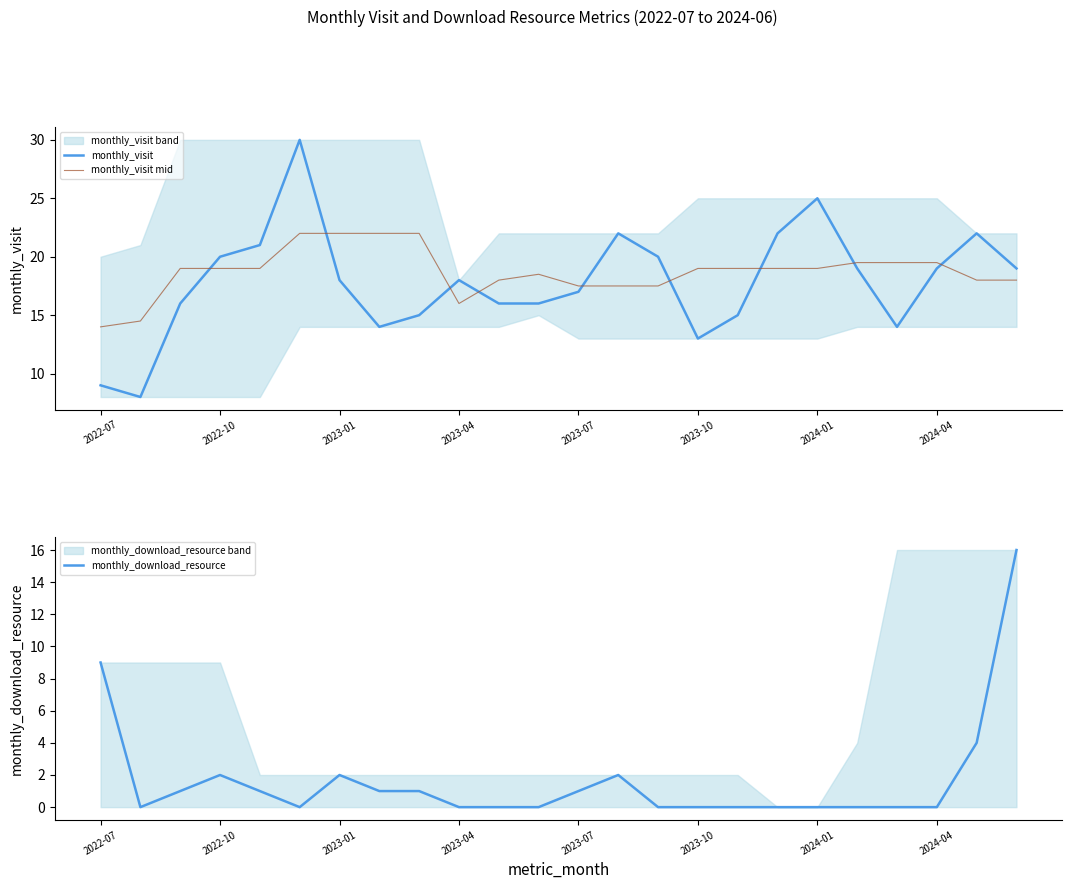

True or false: monthly_visit mid and monthly_visit cross at least once.

True